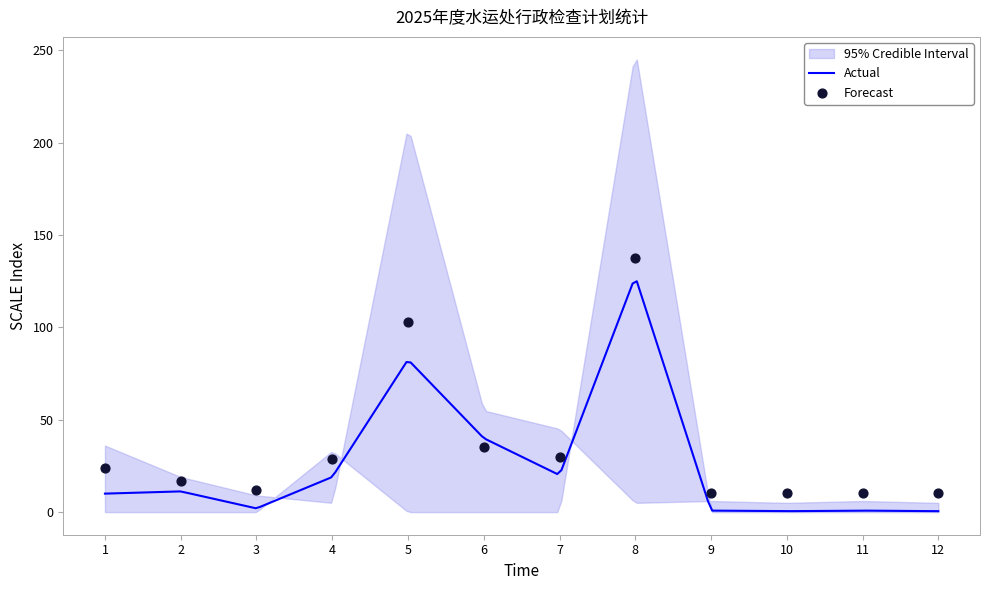

What is the maximum value for Actual?

125.0